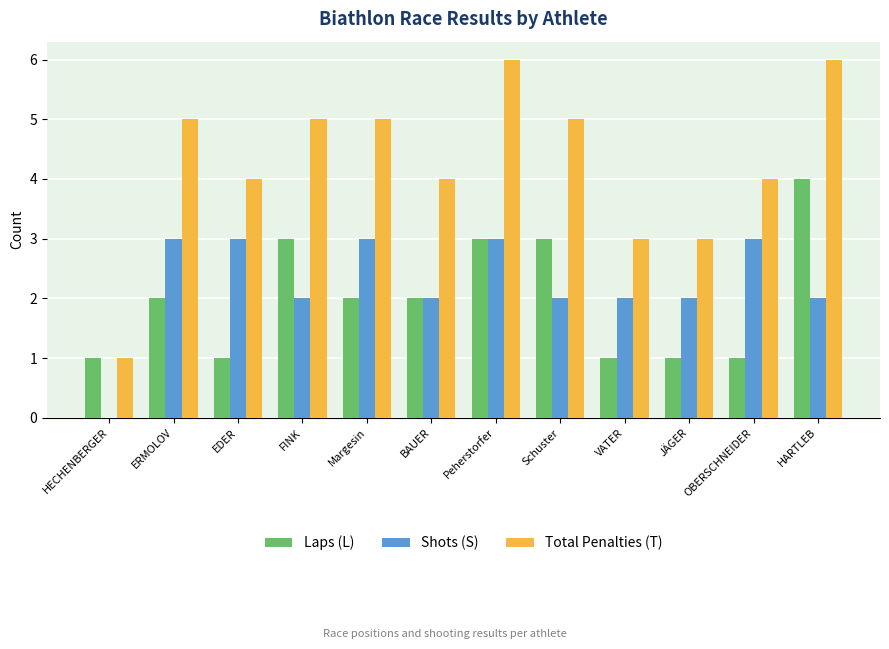

What are all the series names shown in the legend?

Laps (L), Shots (S), Total Penalties (T)